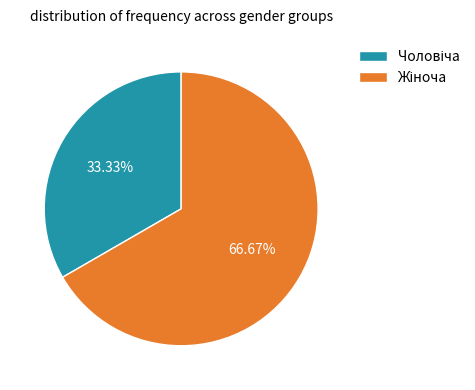

How many segments does this pie chart have?

2